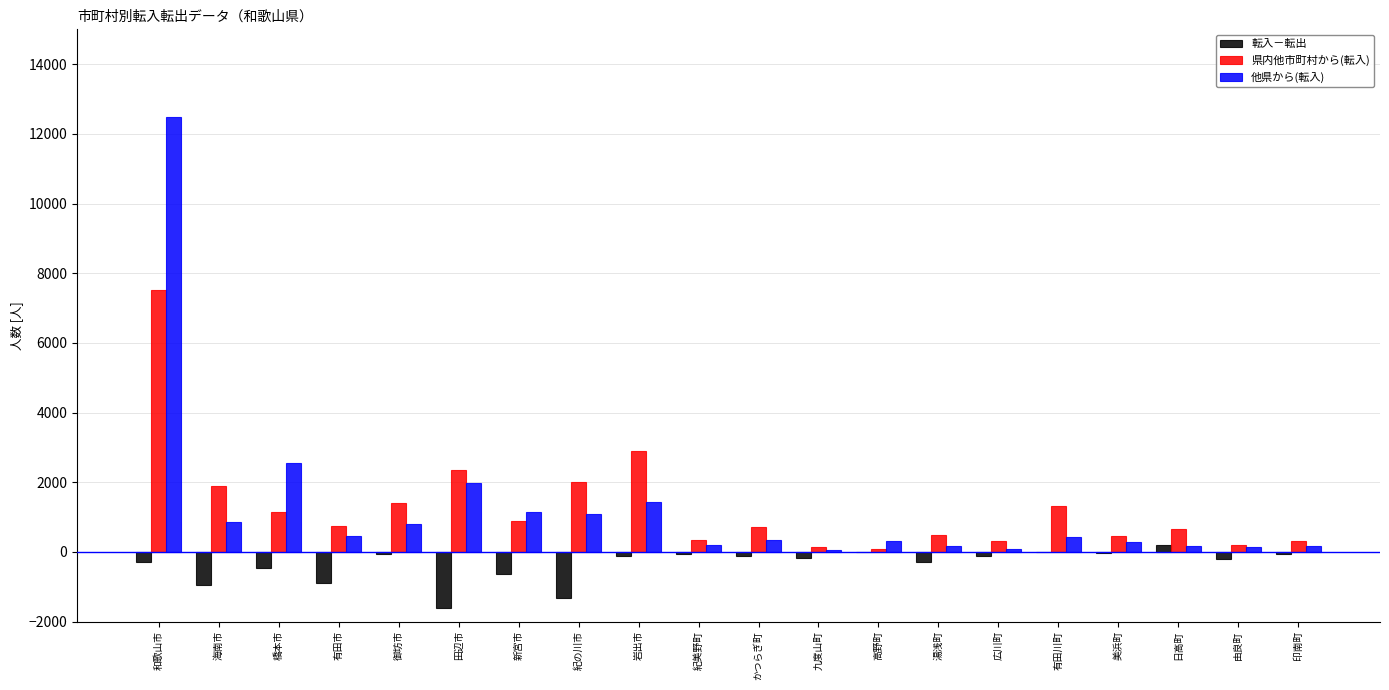

Where is 他県から(転入) nearest to the value 6268?

橋本市